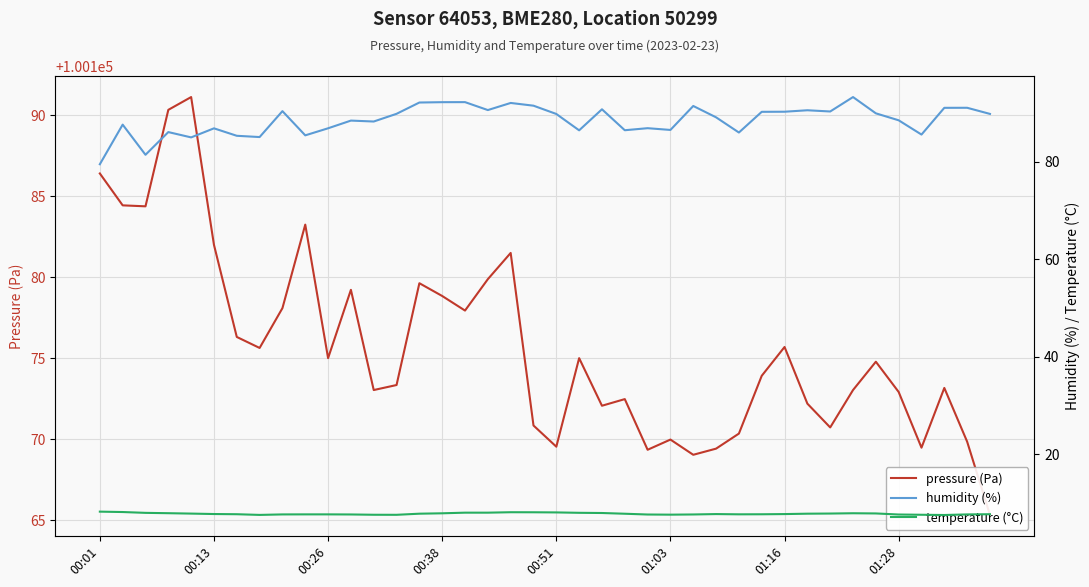

What is the average value of the humidity (%) series?

88.6